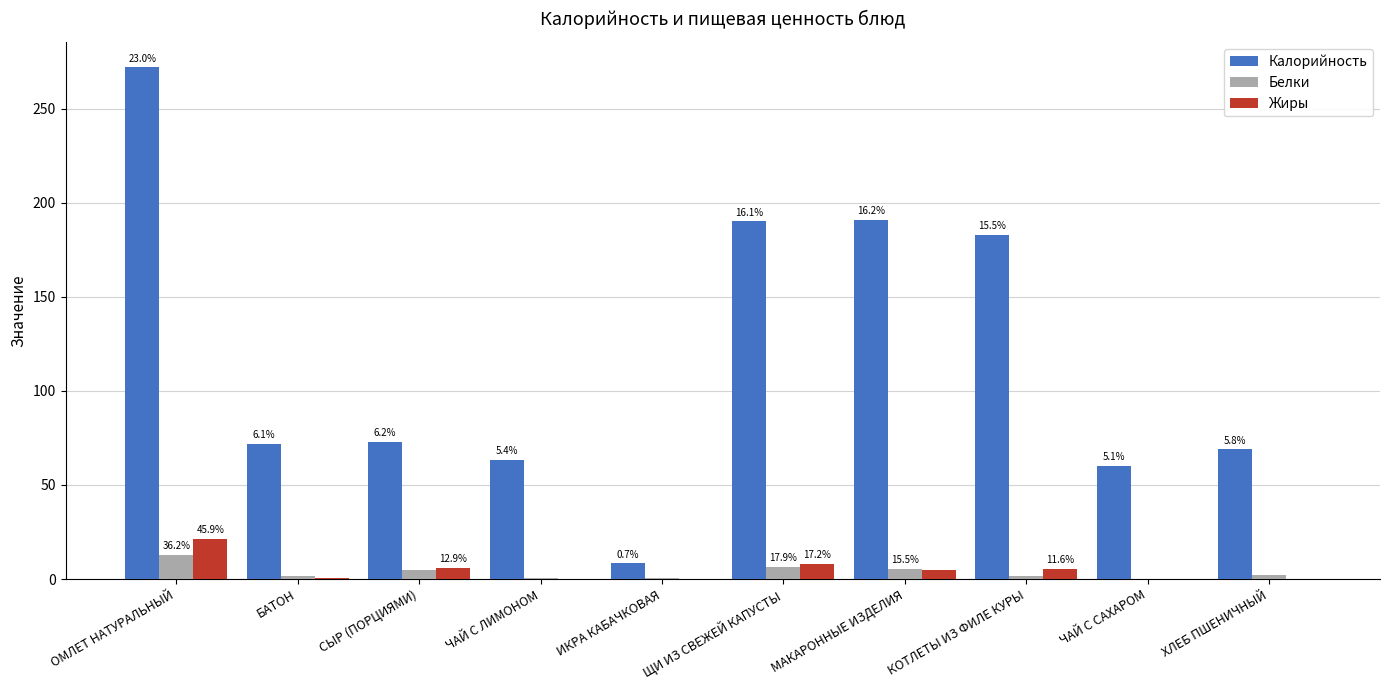

At which label does Белки reach its peak?

ОМЛЕТ НАТУРАЛЬНЫЙ